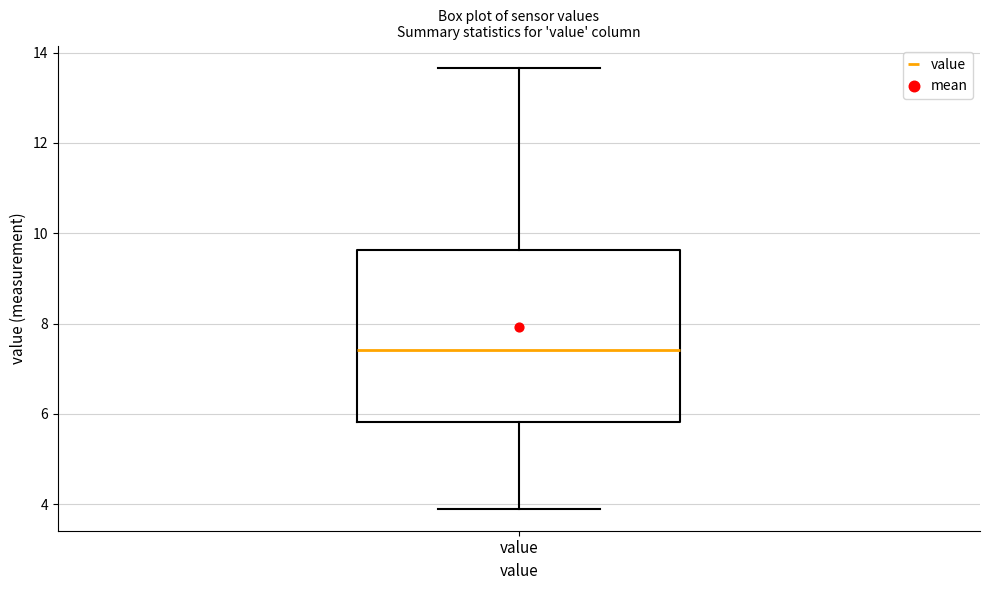

Read this box plot against the y-axis: the position of the median line, the range covered by the box, and the ends of both whiskers. The values are not printed on the chart, so give them approximately, as read against the axis.

median 7.4, box 5.8 to 9.6, whiskers 4.0 to 13.6